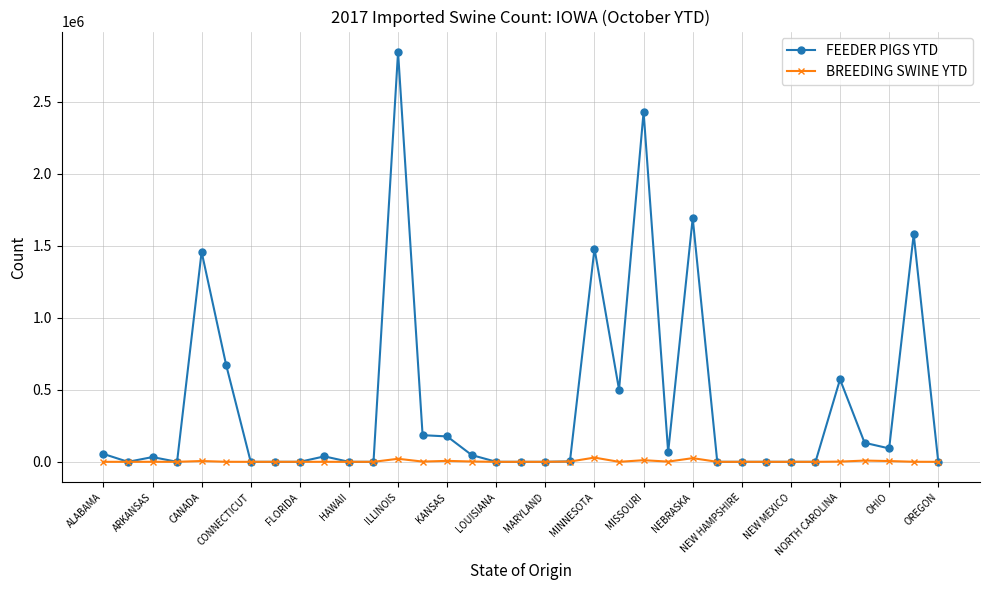

Which series has the largest range (max minus min)?

FEEDER PIGS YTD